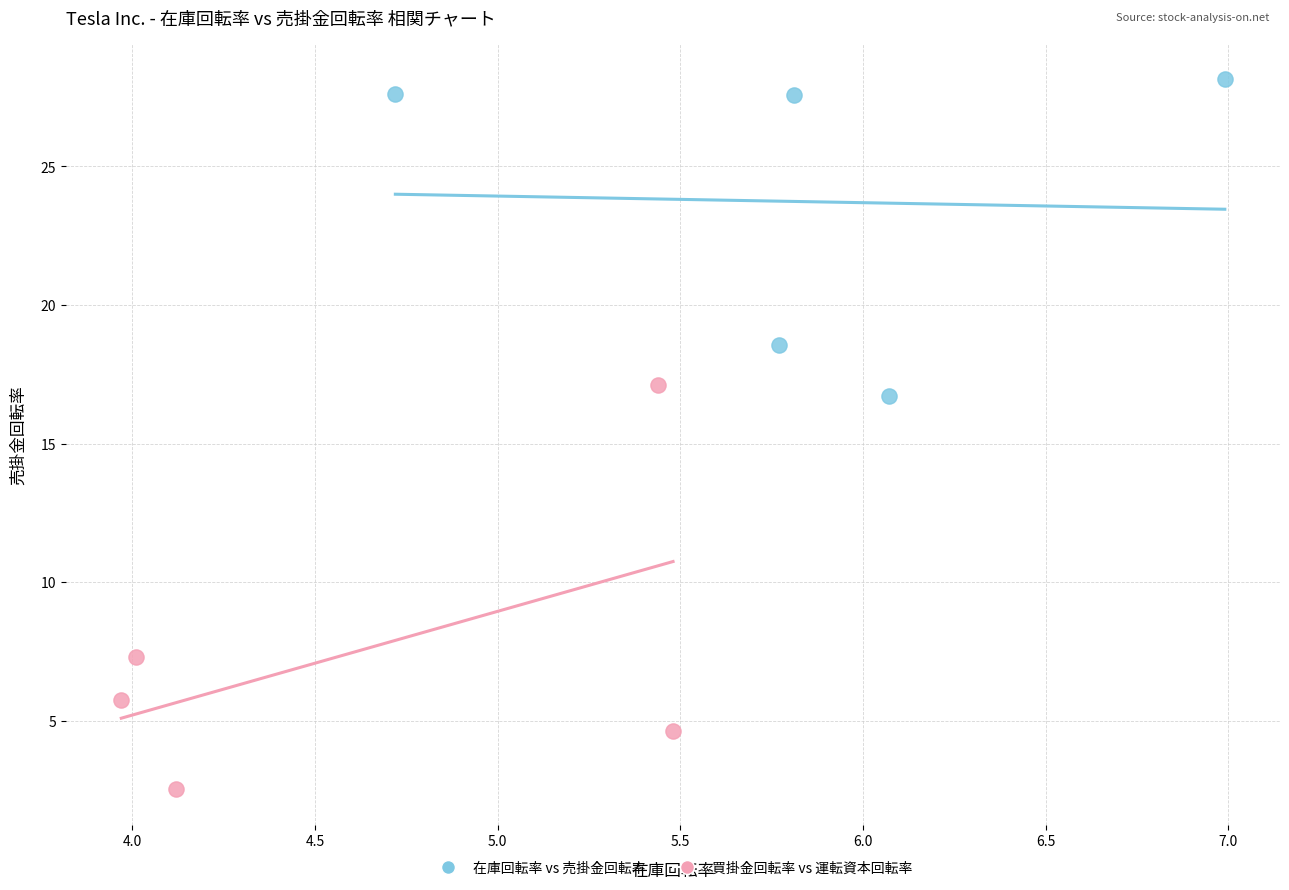

What are all the series names shown in the legend?

在庫回転率 vs 売掛金回転率, 買掛金回転率 vs 運転資本回転率